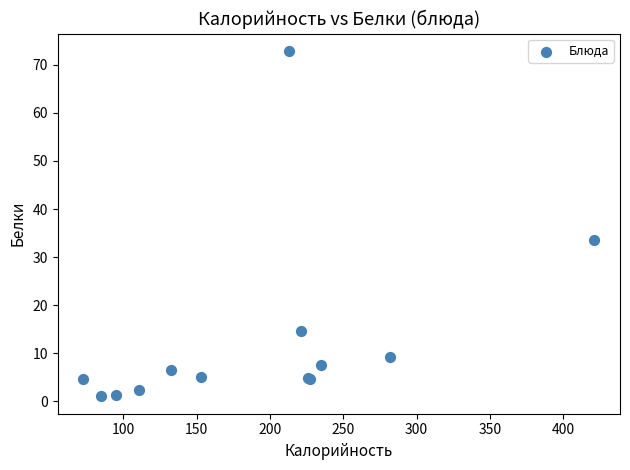

What Y value in the scatter plot is closest to 36?

33.6